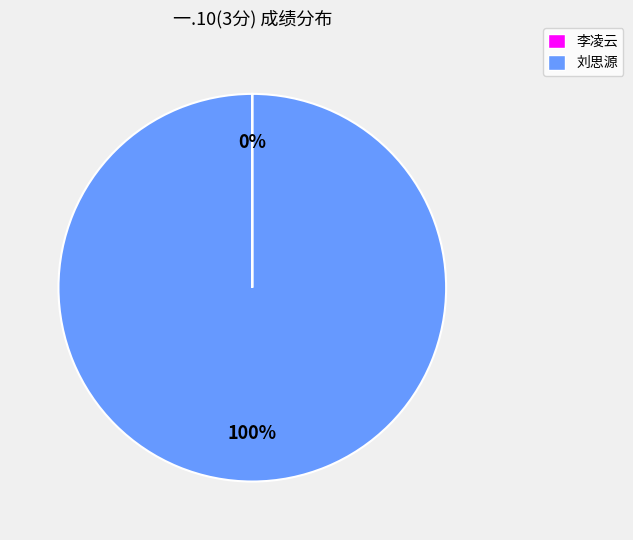

Is there any slice that represents more than half of the pie?

Yes